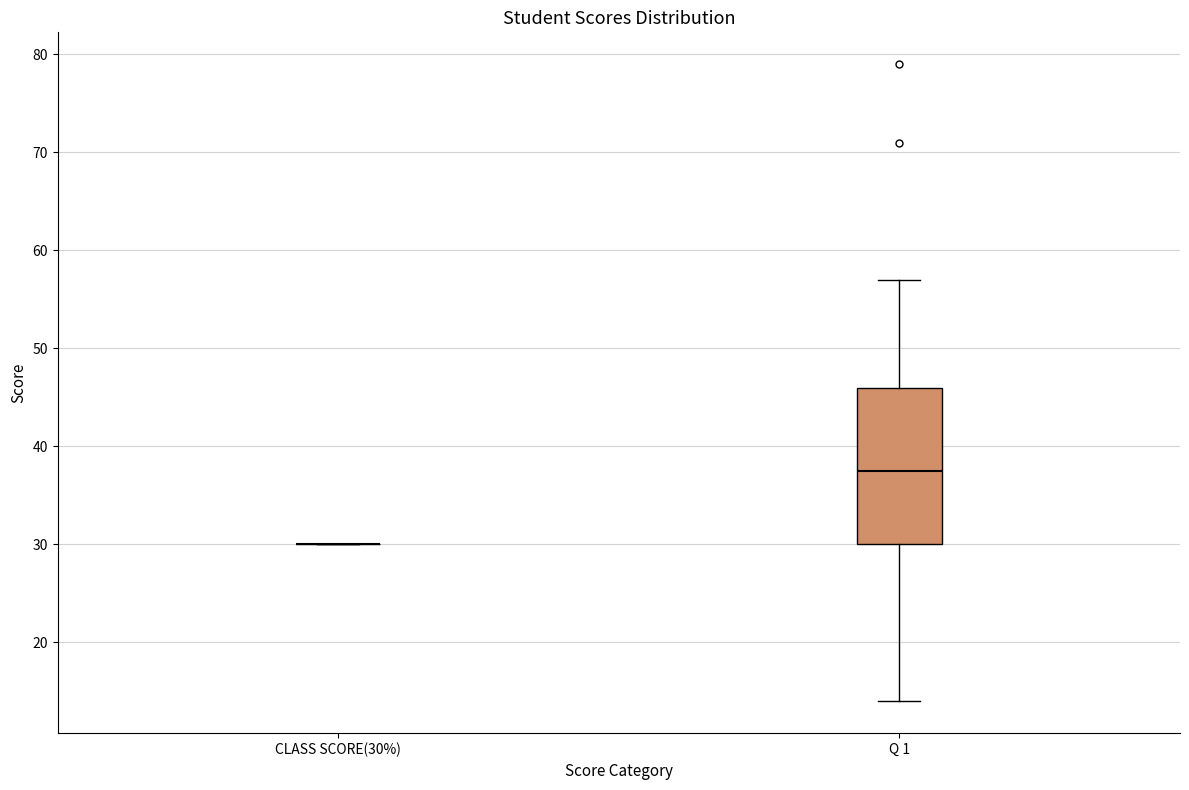

Reading left to right, read every box against the y-axis: the position of its median line, the range the box covers, and the ends of its whiskers. The values are not printed on the chart, so give them approximately, as read against the axis.

CLASS SCORE(30%): box collapsed to a line at 30, whiskers 30 to 30
Q 1: median 38, box 30 to 46, whiskers 14 to 57